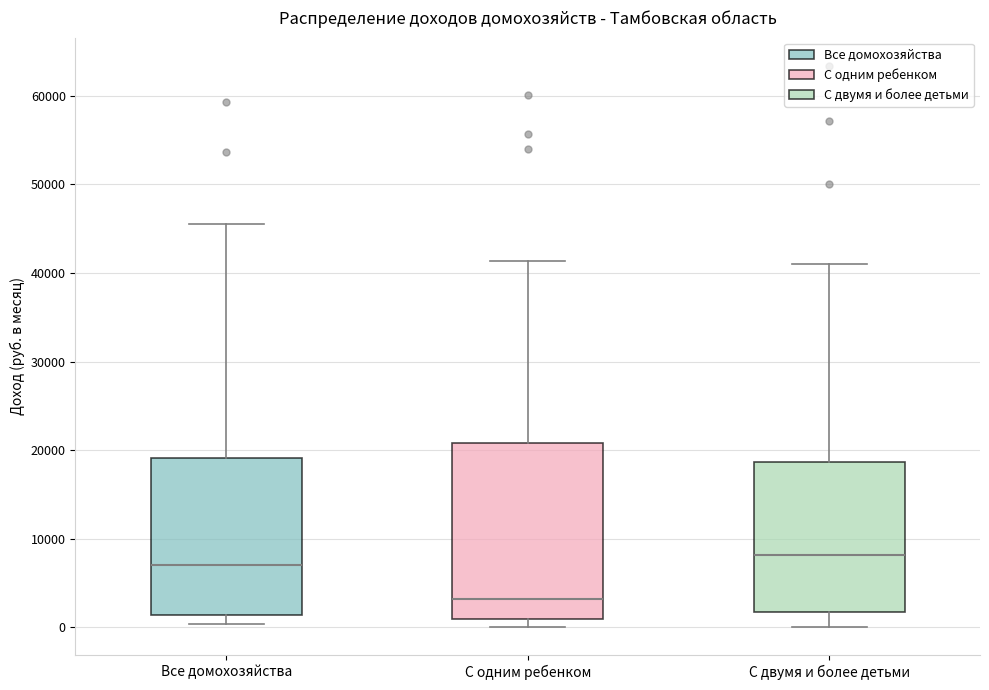

Reading left to right, transcribe this box plot: for each box, give where its median line is, the range the box spans, and where its two whiskers end, as read against the y-axis. The values are not printed on the chart, so give them approximately, as read against the axis.

Все домохозяйства: median 7000, box 1000 to 19000, whiskers 0 to 46000
С одним ребенком: median 3000, box 1000 to 21000, whiskers 0 to 41000
С двумя и более детьми: median 8000, box 2000 to 19000, whiskers 0 to 41000